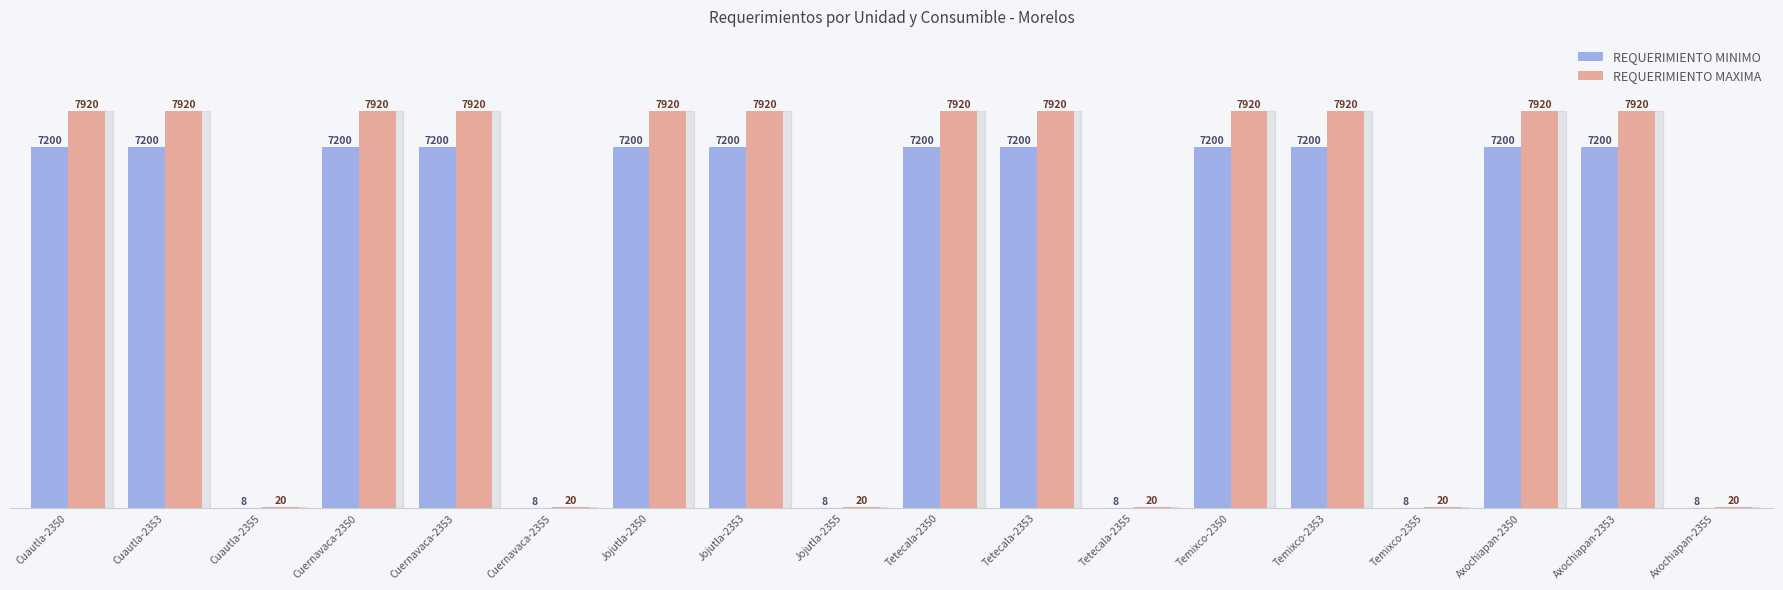

Between Cuautla-2350 and Cuernavaca-2355, which series saw the biggest shift?

REQUERIMIENTO MAXIMA